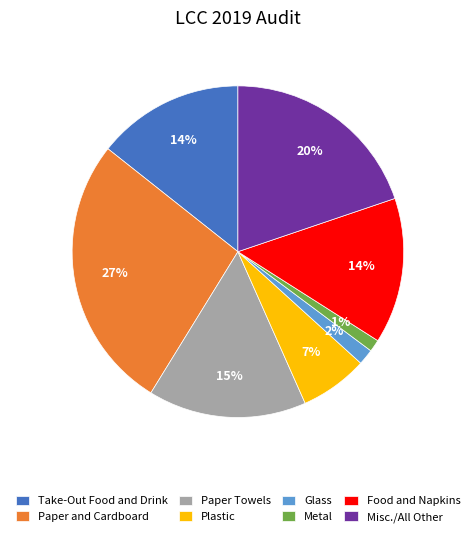

Does Take-Out Food and Drink account for over 50% of the chart?

No